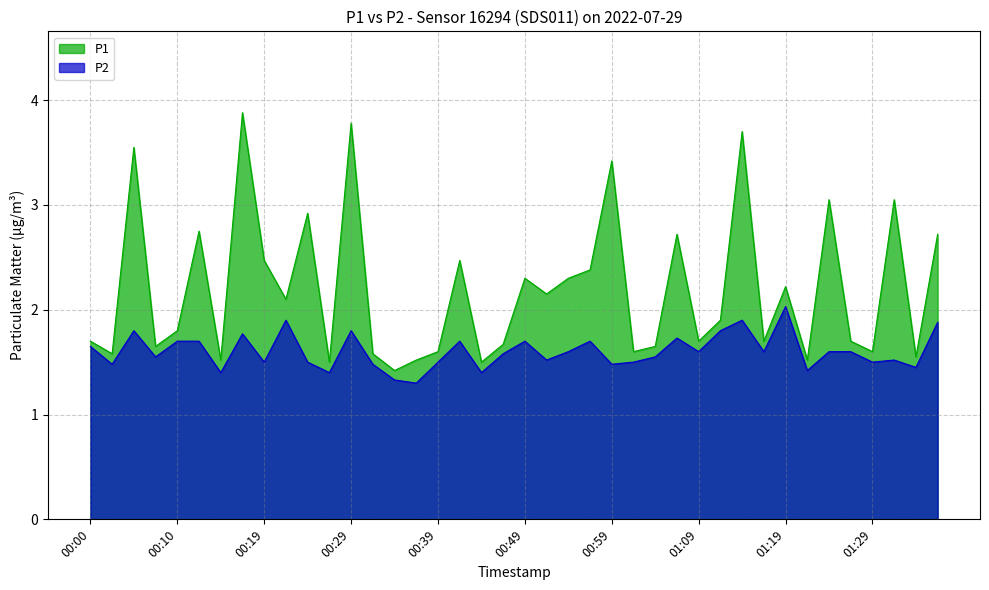

True or false: P2 and P1 cross at least once.

False